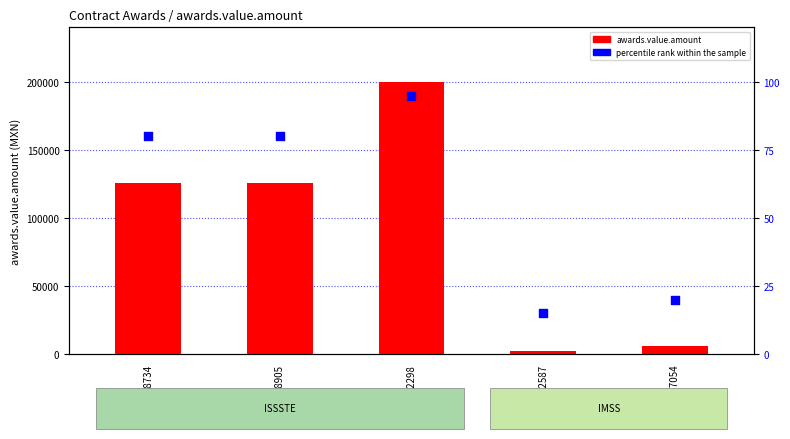

At how many categories does at least one series exceed 188429?

1